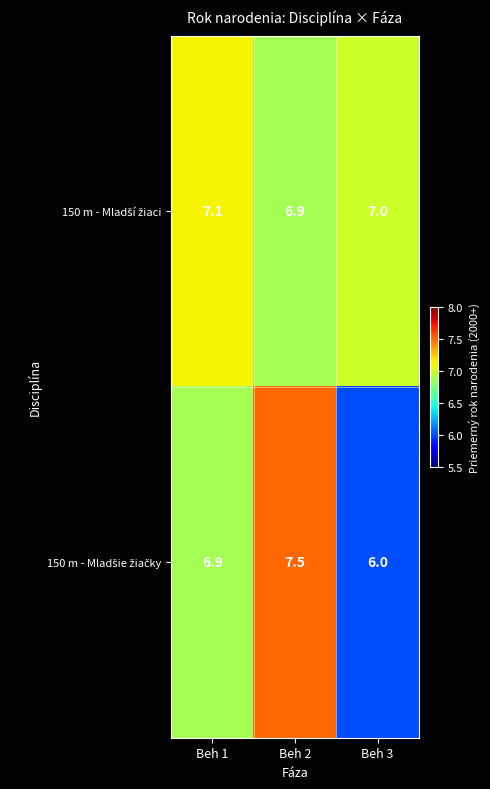

What is the spread (max minus min) of values at Beh 1?

0.2